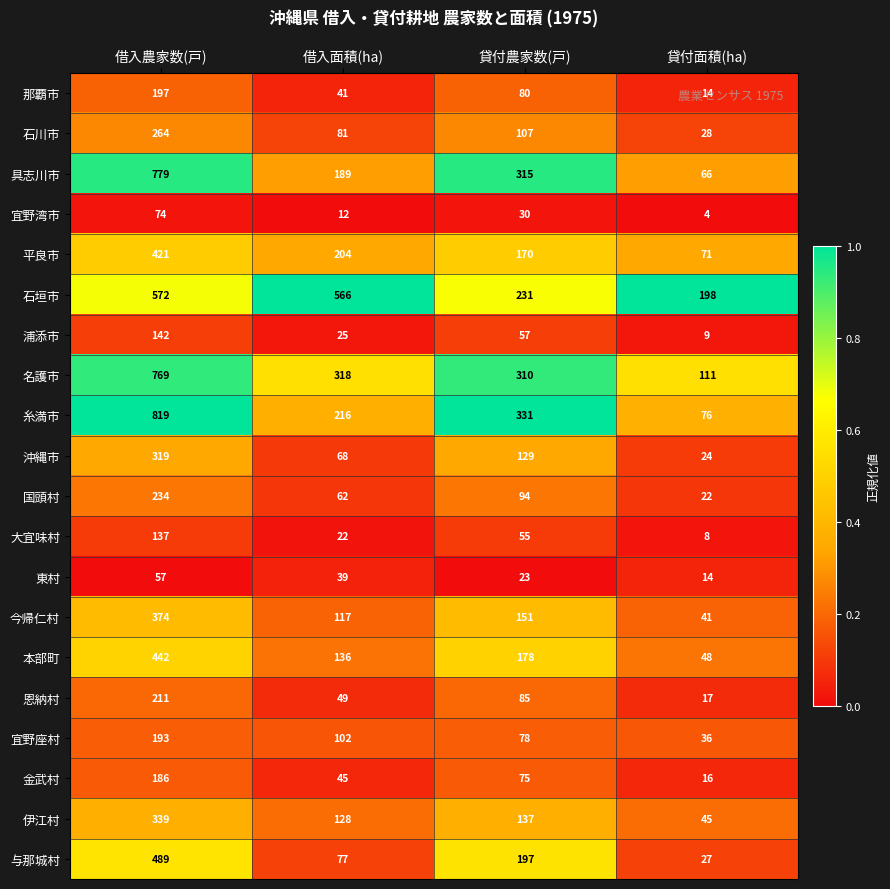

Count the number of data series in this chart.

20